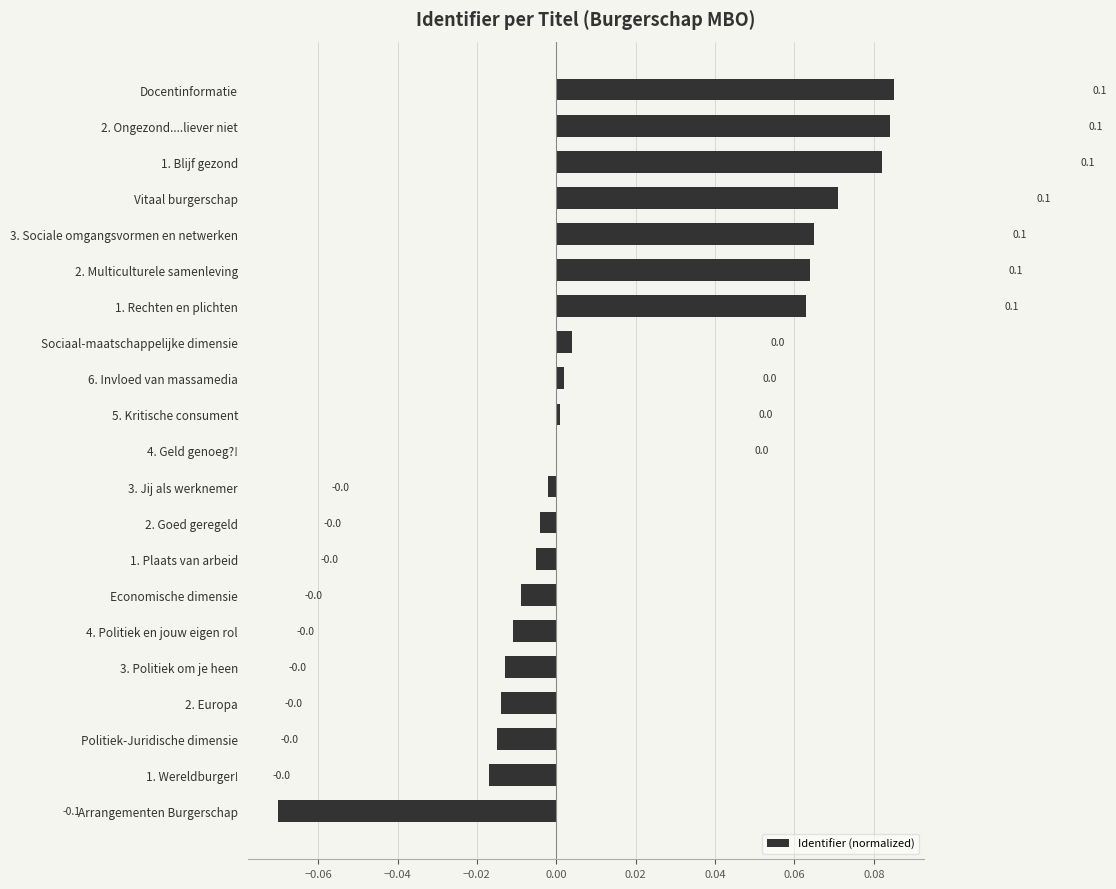

Which has a higher value, 2. Multiculturele samenleving or 1. Plaats van arbeid?

2. Multiculturele samenleving